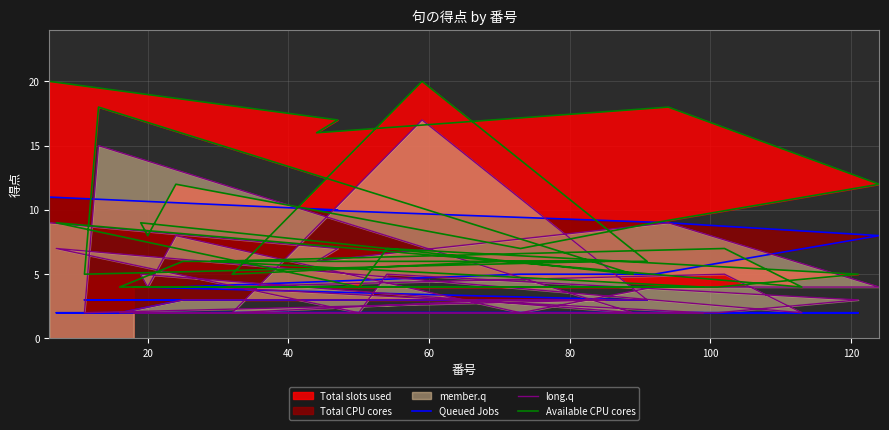

Count the number of categories in the chart.

30